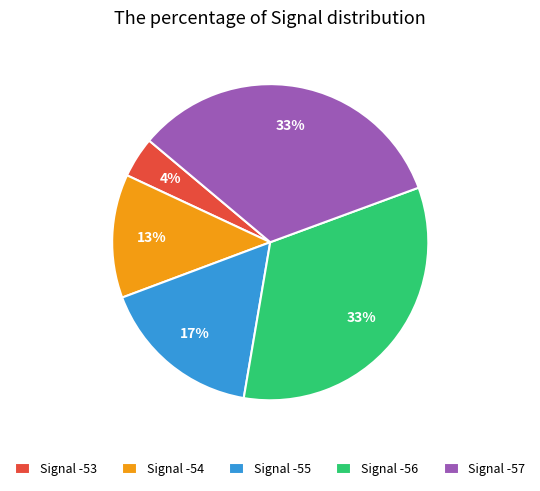

Is it true that Signal -54 is 25% of the pie?

False